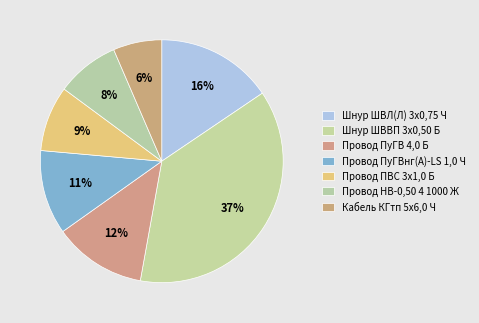

How many slices are in this pie chart?

7